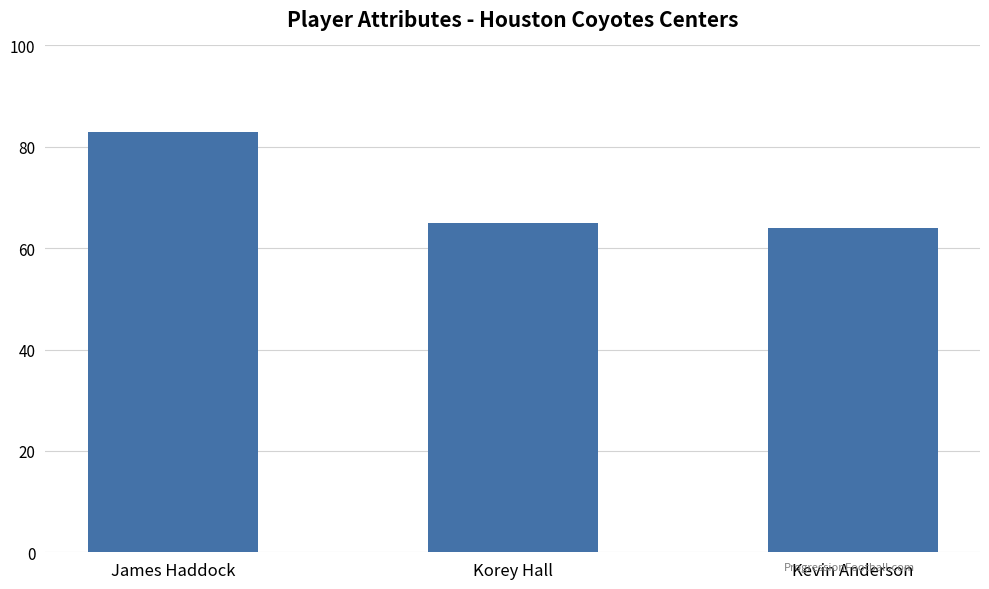

Rank the categories by value from highest to lowest.

James Haddock, Korey Hall, Kevin Anderson